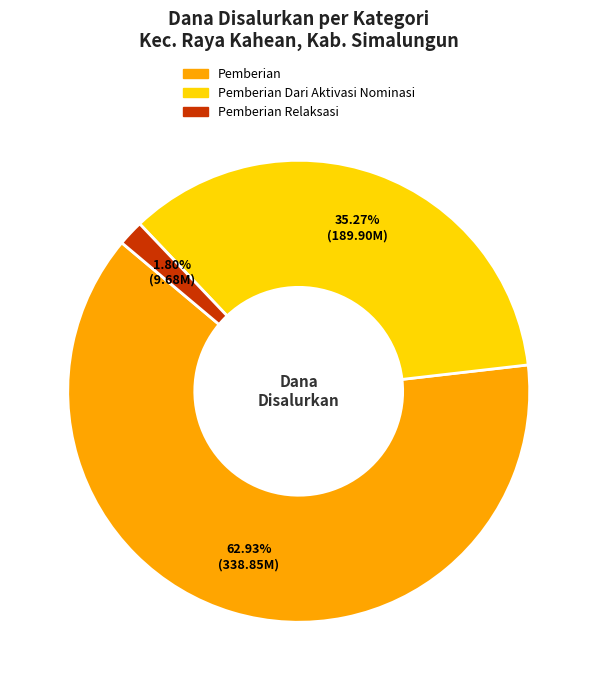

Is there a majority slice in this chart?

Yes